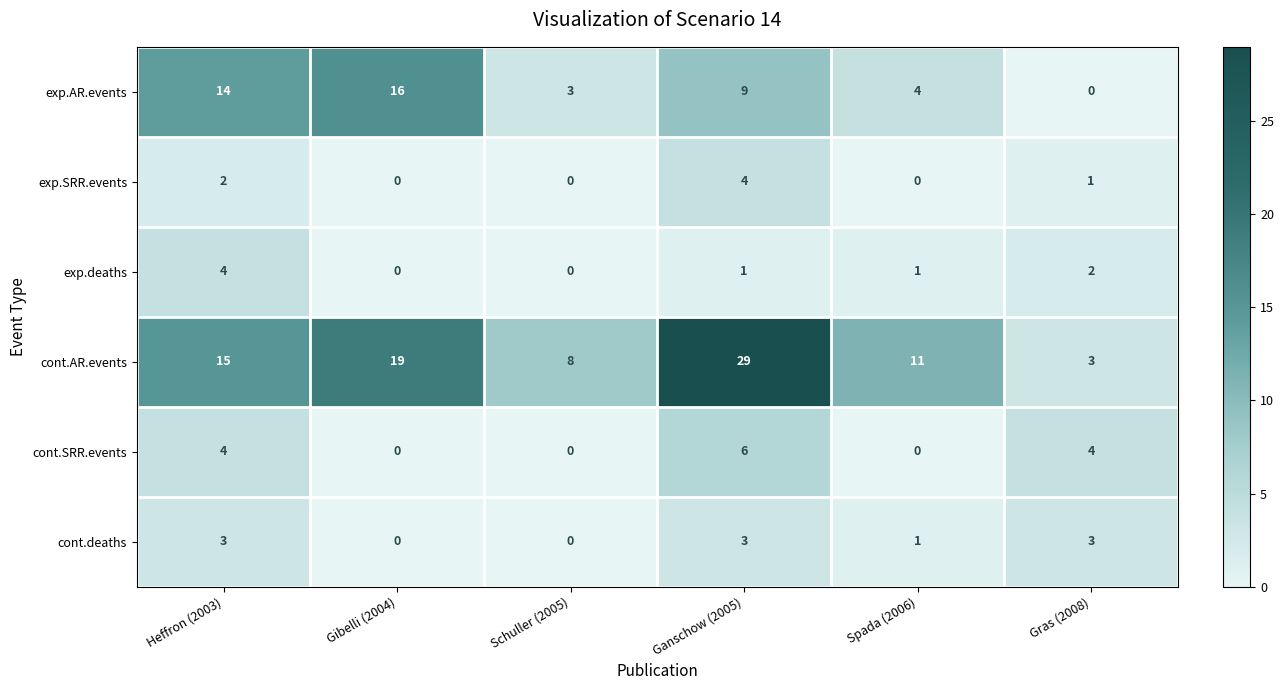

What is the sum of the exp.SRR.events values at Heffron (2003) and Gras (2008)?

3